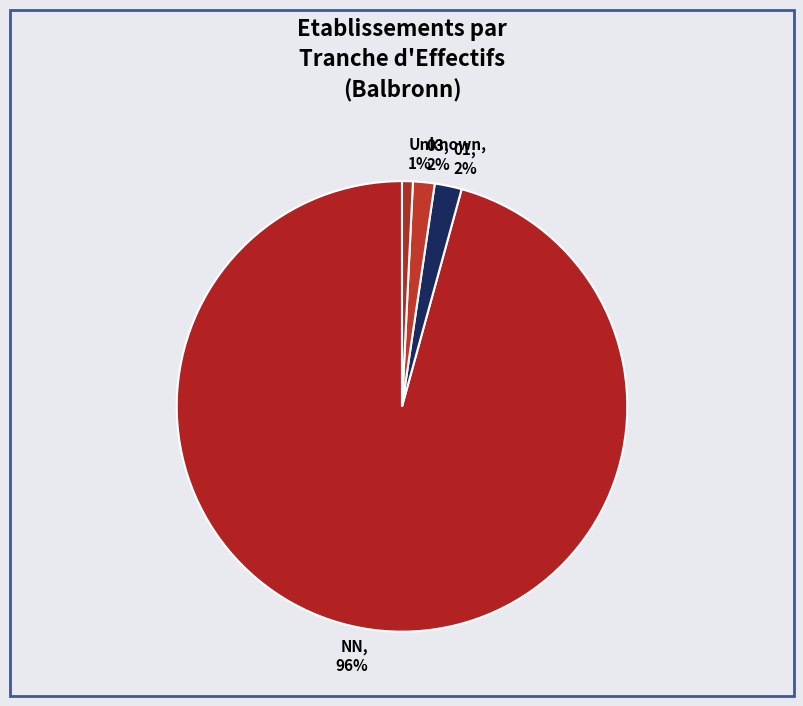

What percentage is the 01 slice, to the nearest percent?

2%